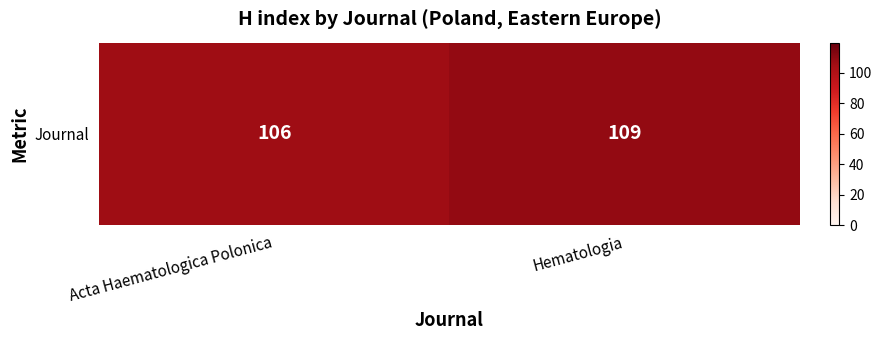

What is the change in value from Acta Haematologica Polonica to Hematologia?

+3